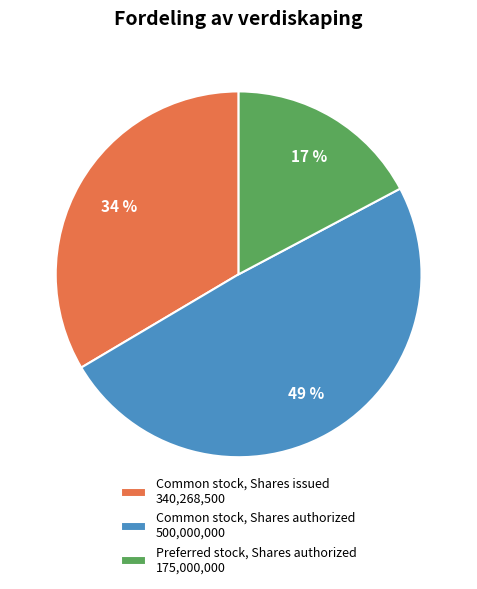

Which slice is the smallest?

Preferred stock, Shares authorized